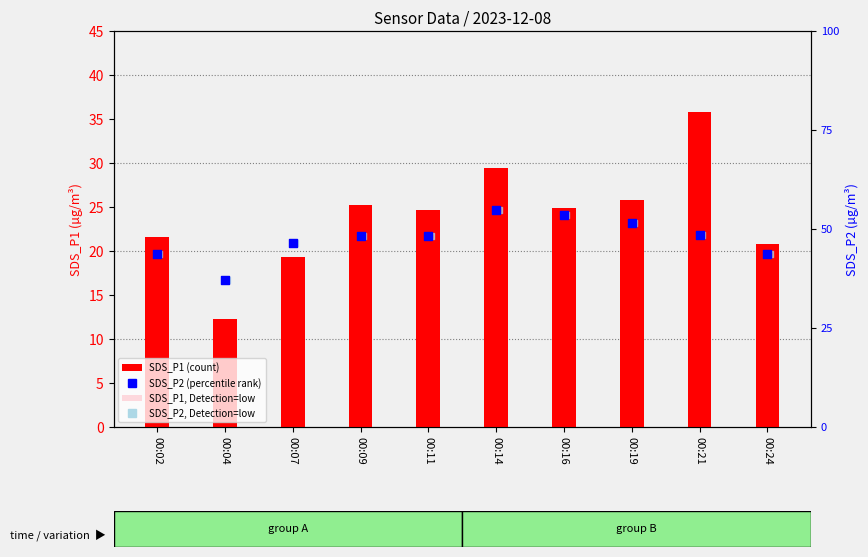

What is the total value across all series at 00:19?

59.8